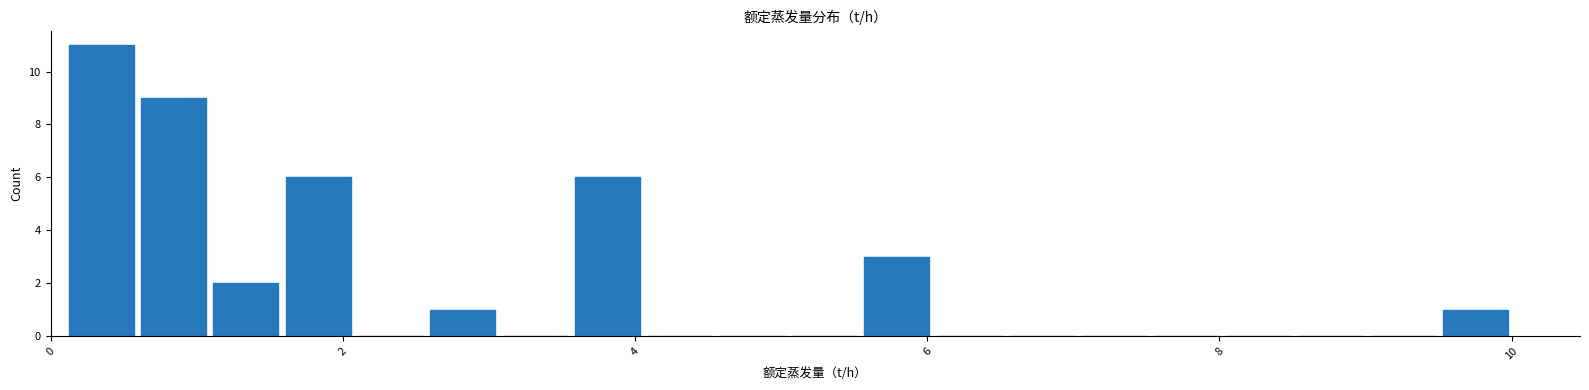

Around what value on the x-axis is the tallest bar? Give the approximate position of its centre, as read against the axis.

0.4